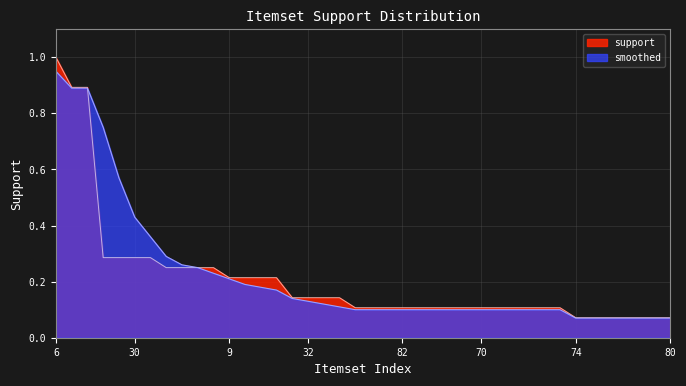

What are all the series names shown in the legend?

support, smoothed